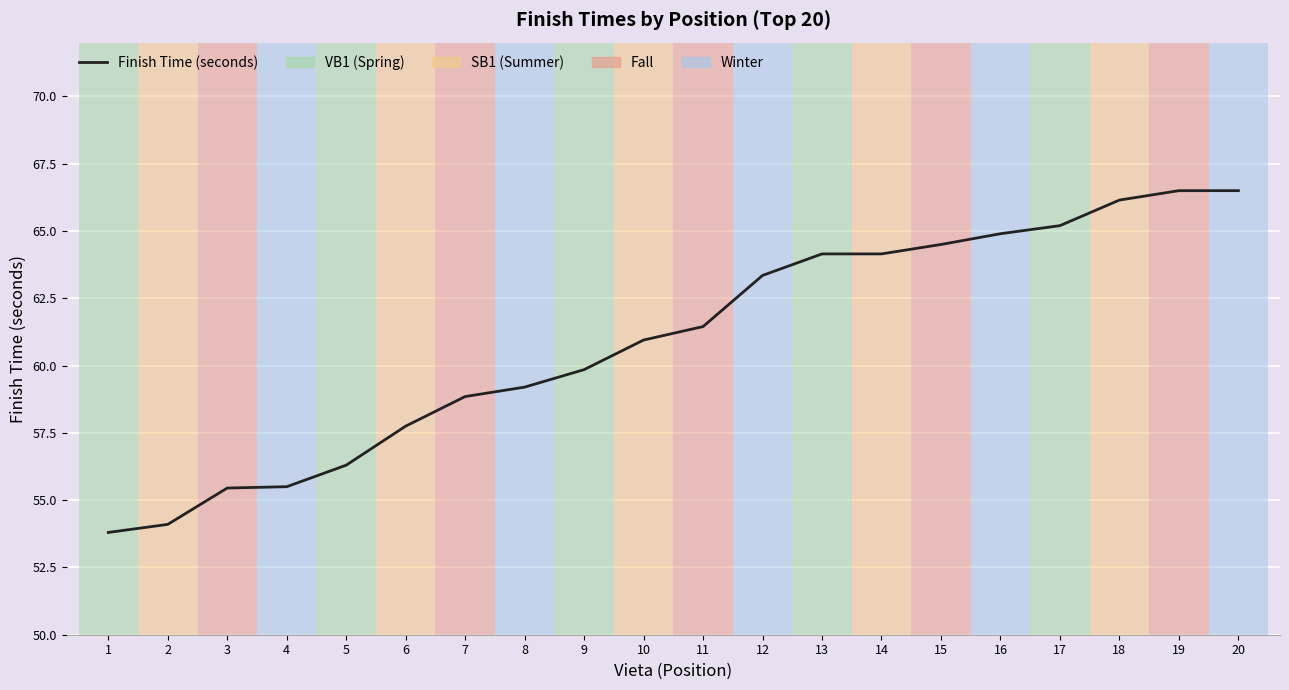

The chart shows a value of 14.7 at 14. True or false?

False